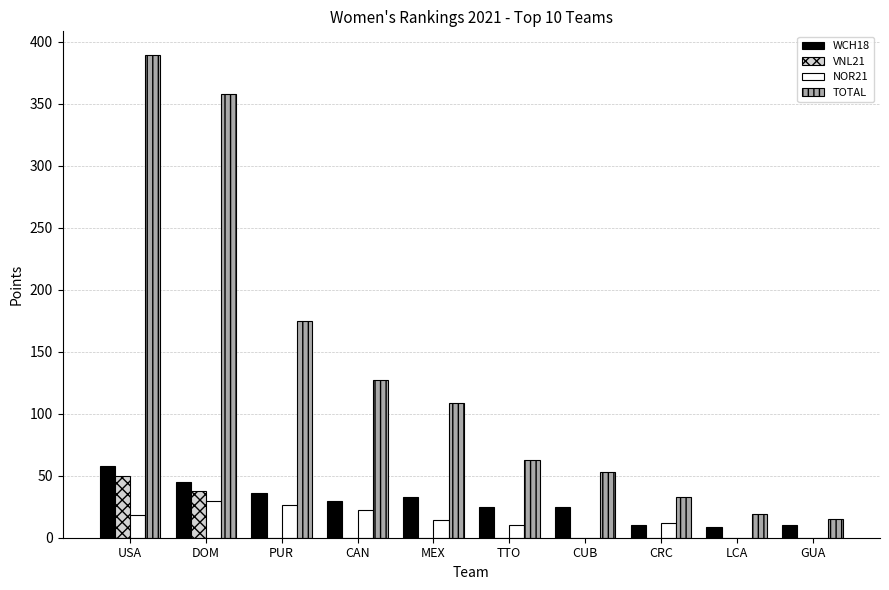

Between MEX and LCA, which series saw the biggest shift?

TOTAL